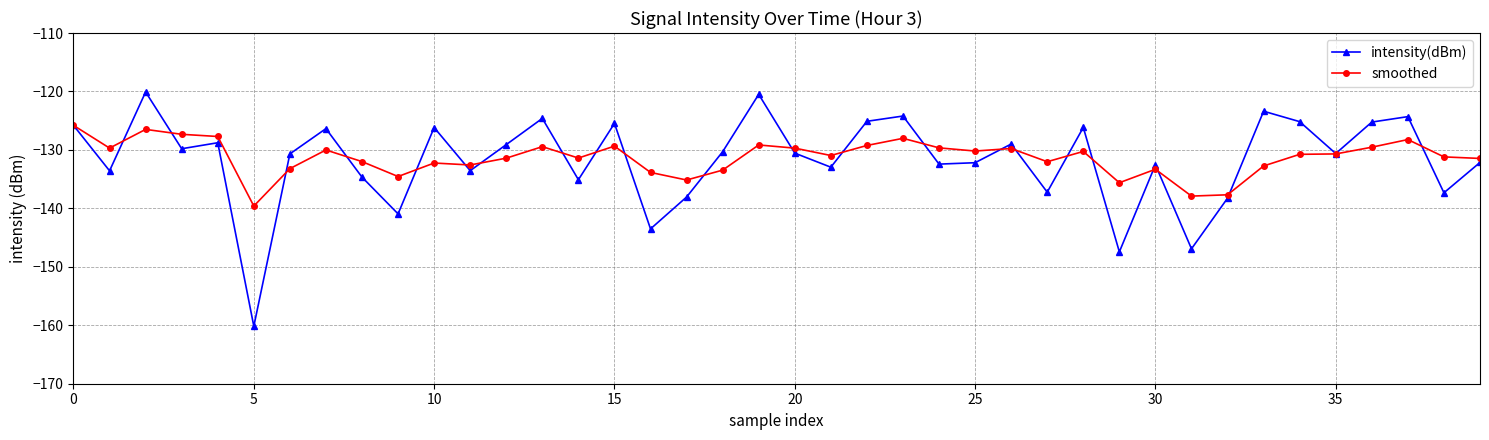

In smoothed, how many points are lower than both neighbors (excluding endpoints)?

11